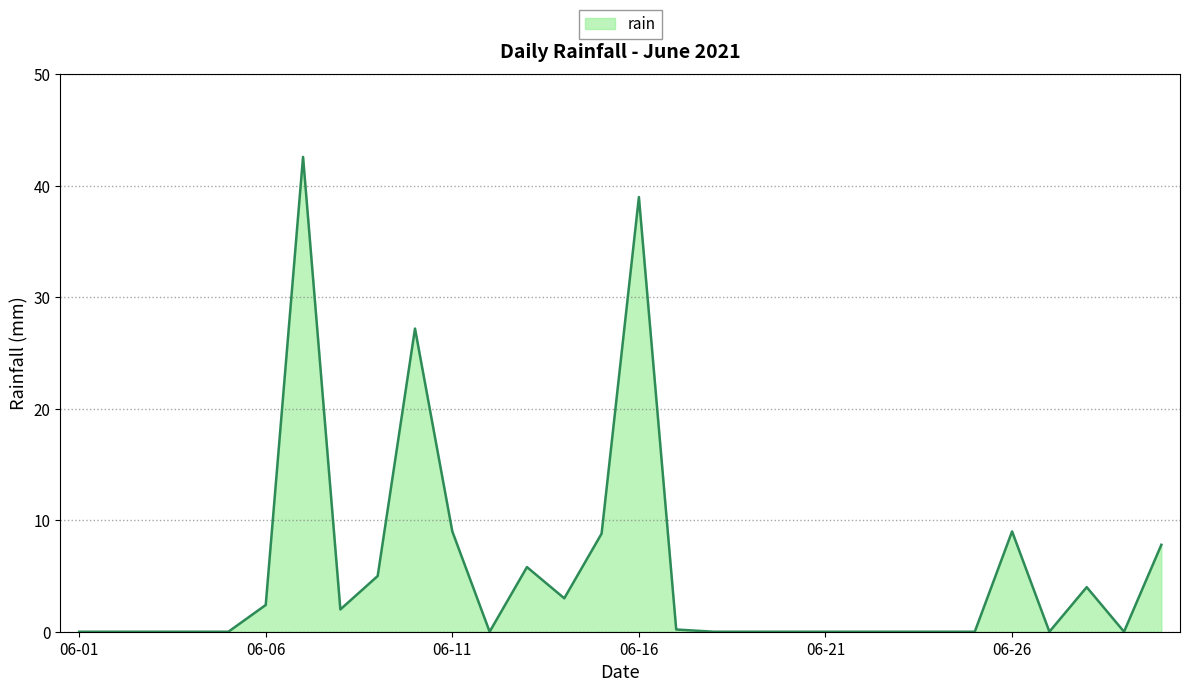

What is the difference between the maximum and minimum values?

42.6